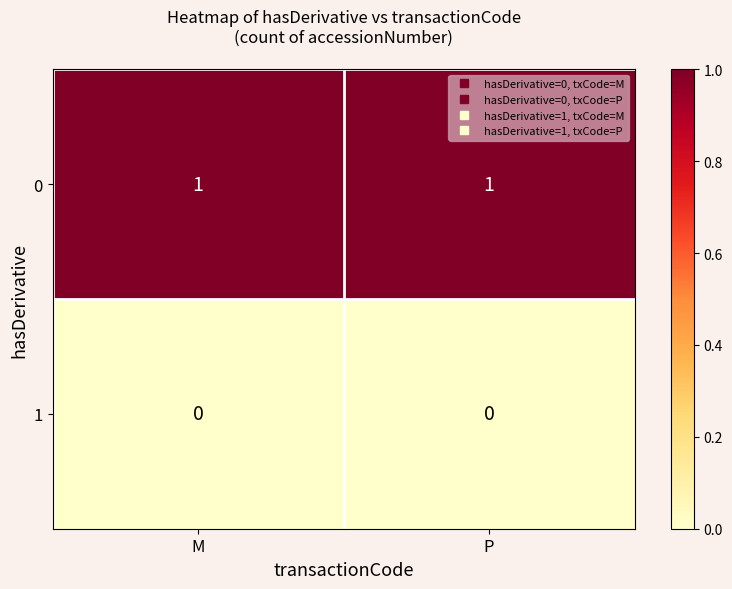

Is the value of 1 at P greater than the value of 0 at P?

No